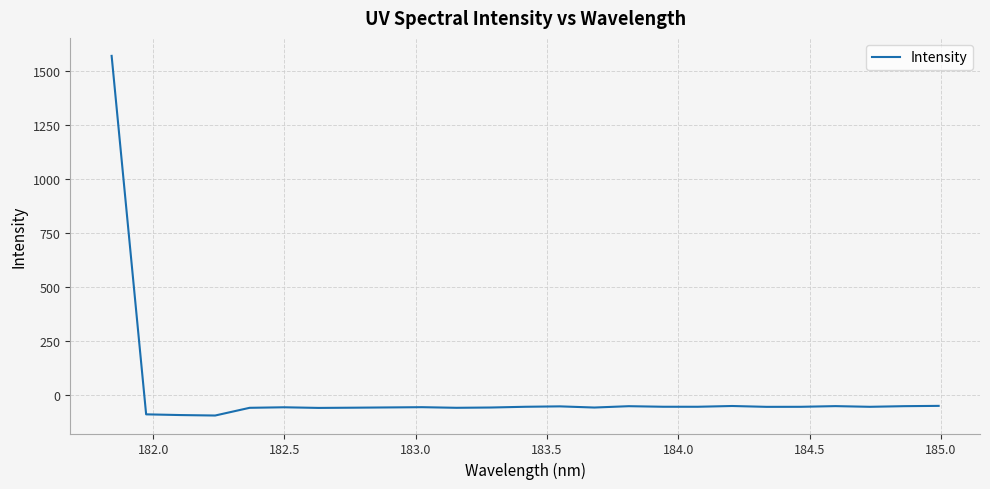

What is the maximum value shown in the chart?

1568.9